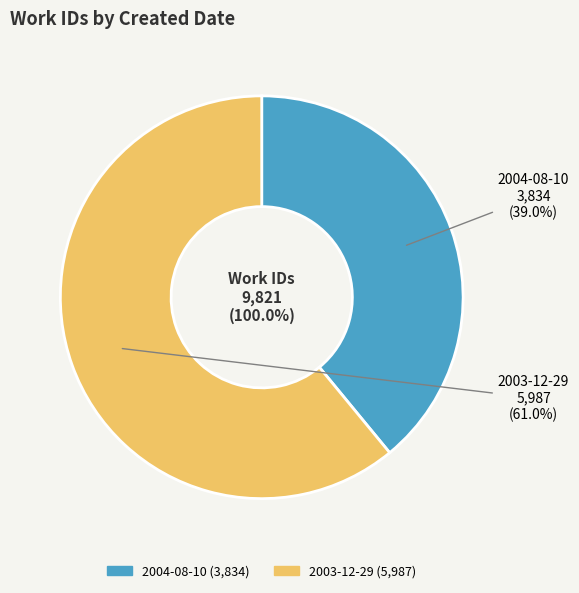

How many slices are in this pie chart?

2